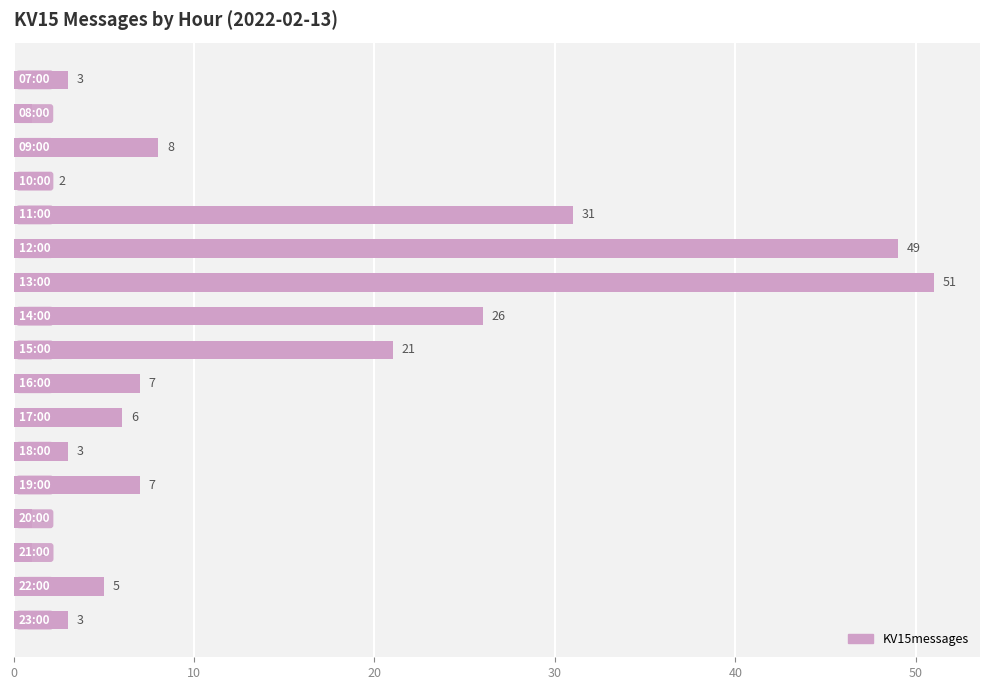

What is the sum of all values?

225